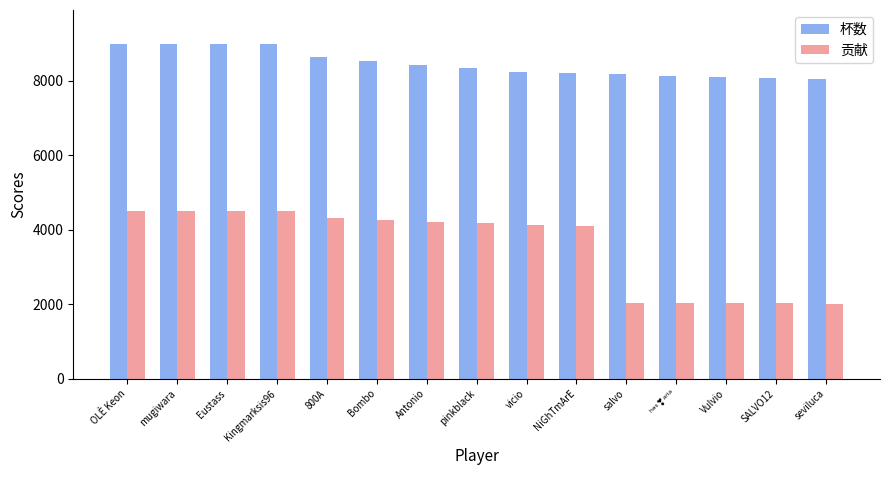

How many distinct data groups are displayed?

2